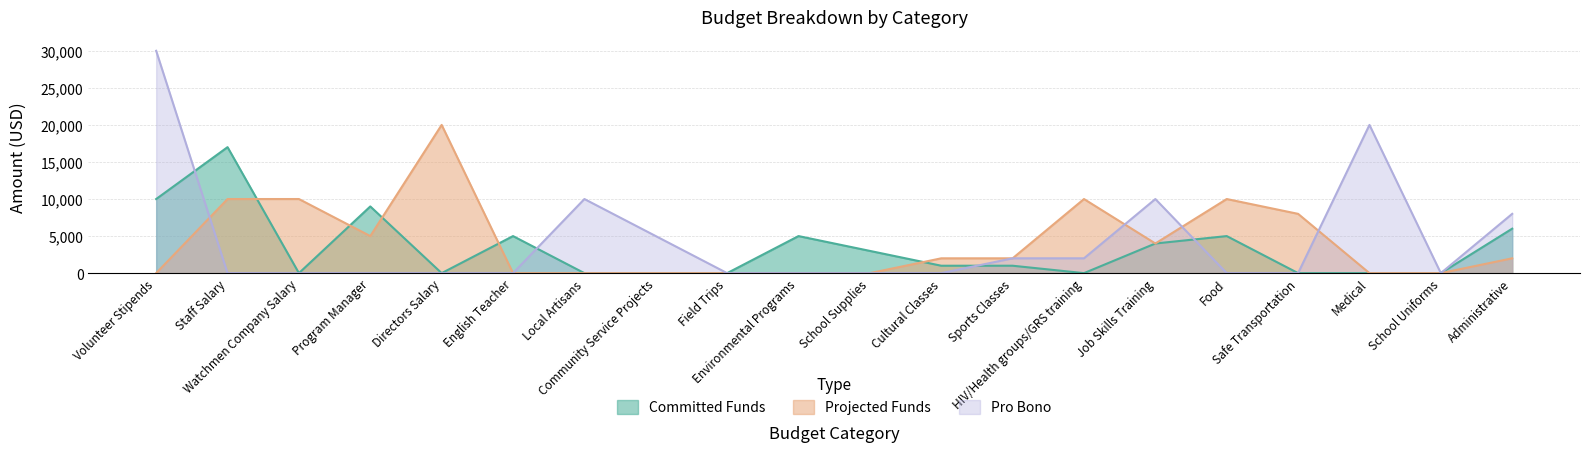

At which category does the chart reach its peak across all series?

Volunteer Stipends